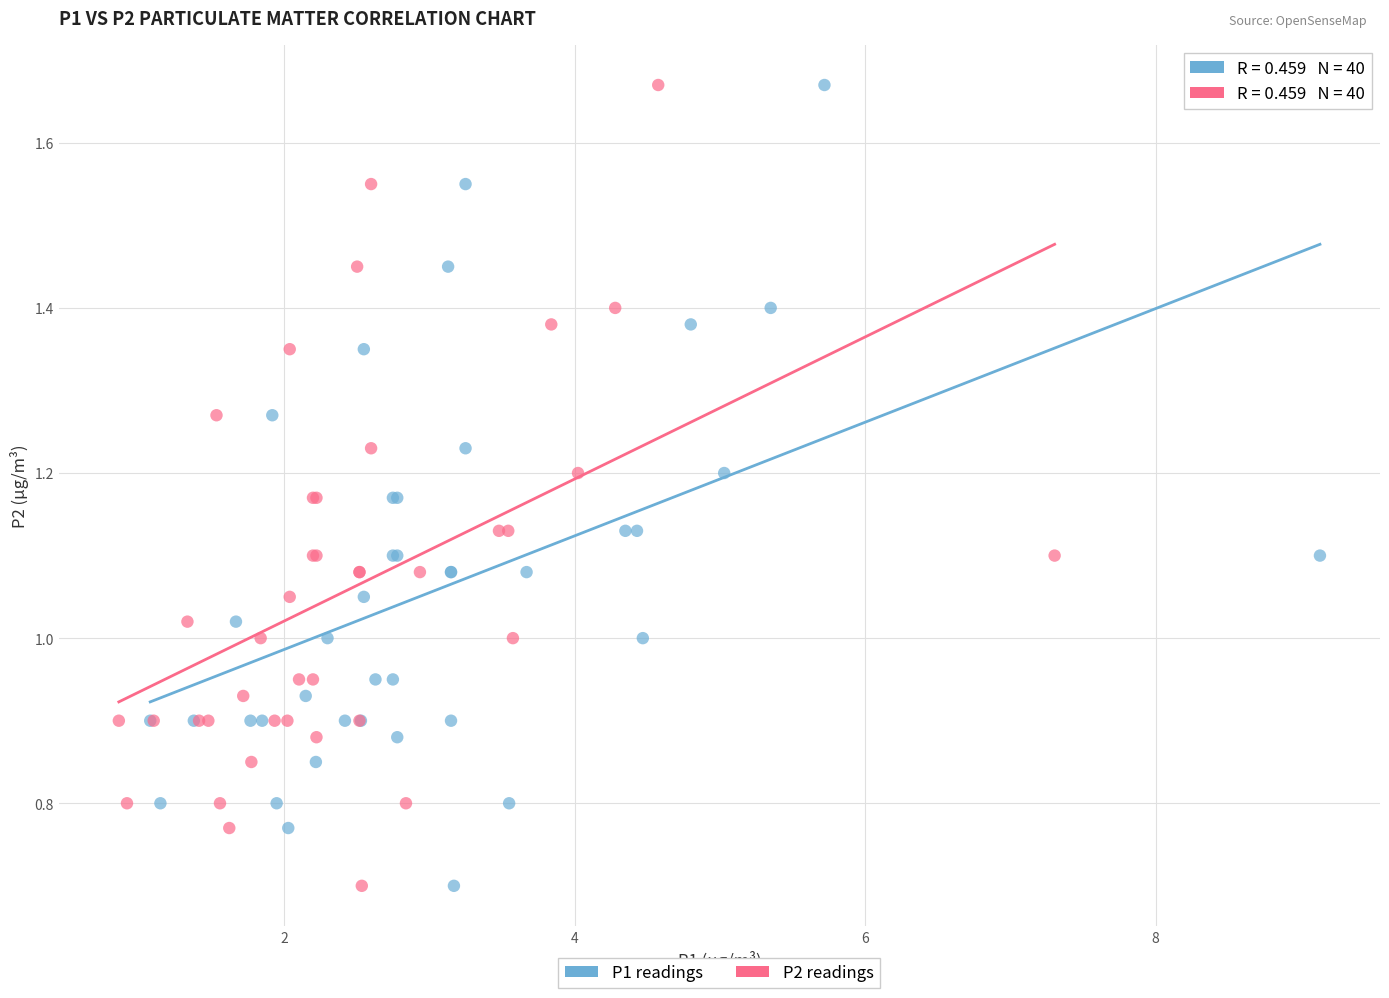

What are all the series names shown in the legend?

P1 readings, P2 readings